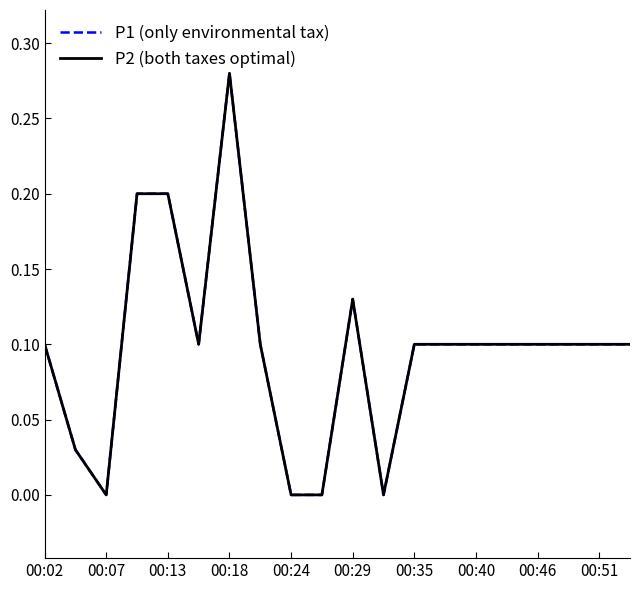

True or false: P1 (only environmental tax) has more than 0 points higher than both neighbors.

True